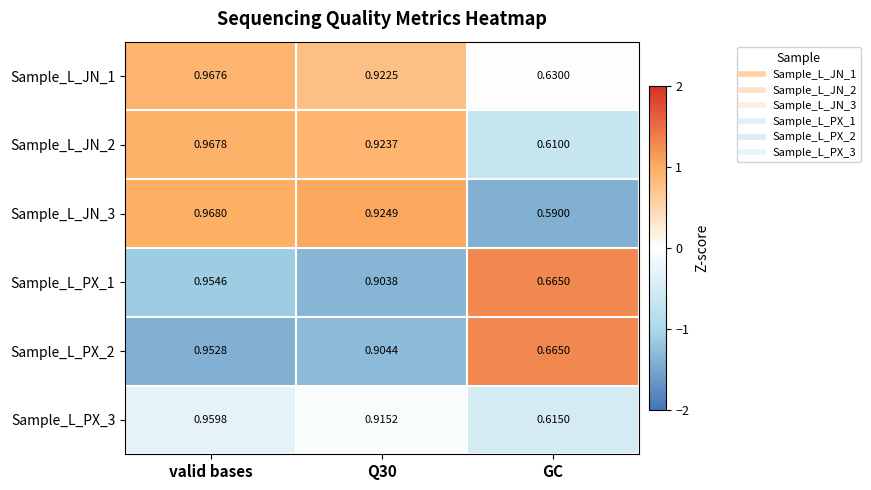

How many series are shown in this chart?

6